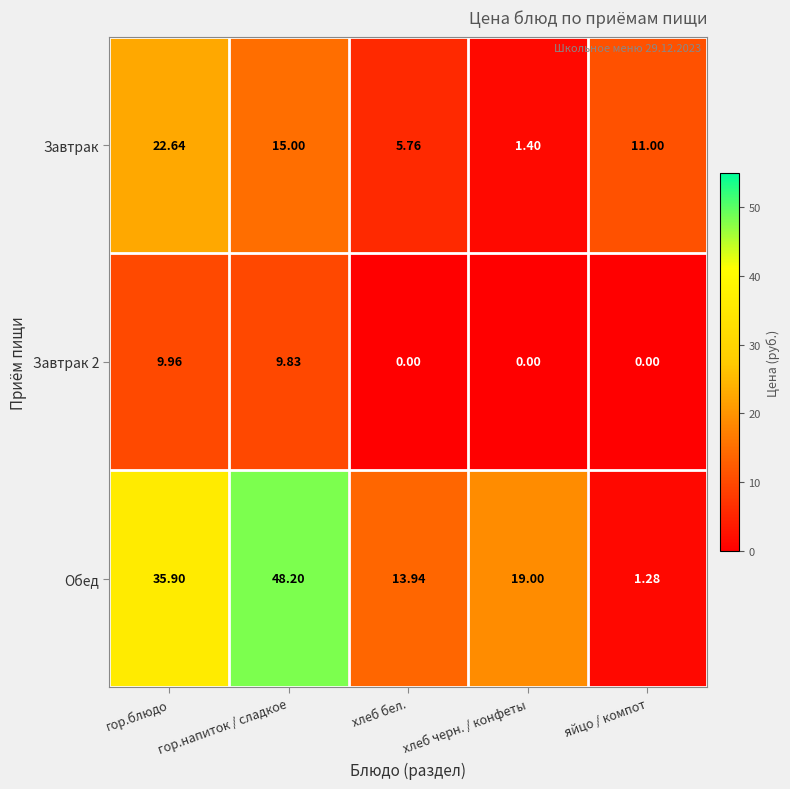

Which series changed the most between гор.блюдо and яйцо / компот?

Обед